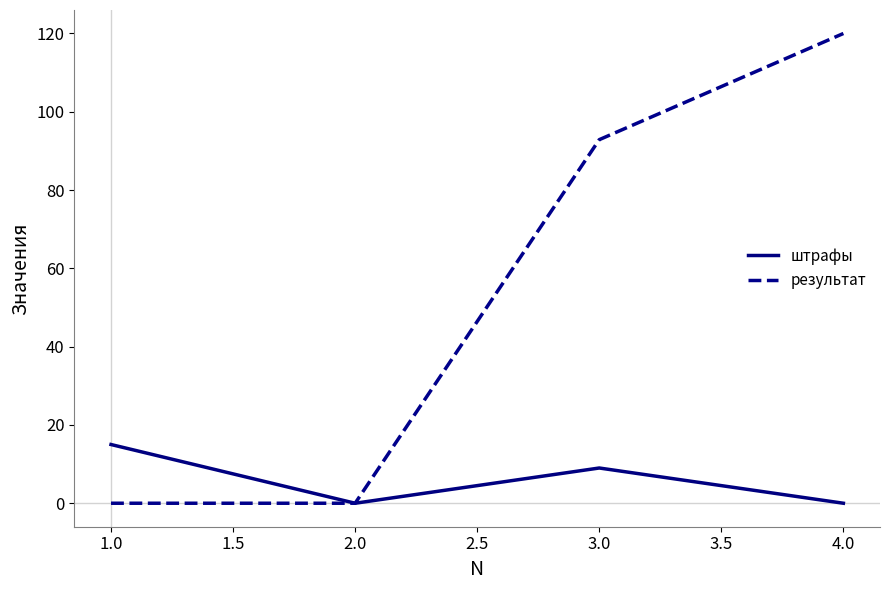

Between 3.0 and 4.0, which series saw the biggest shift?

результат